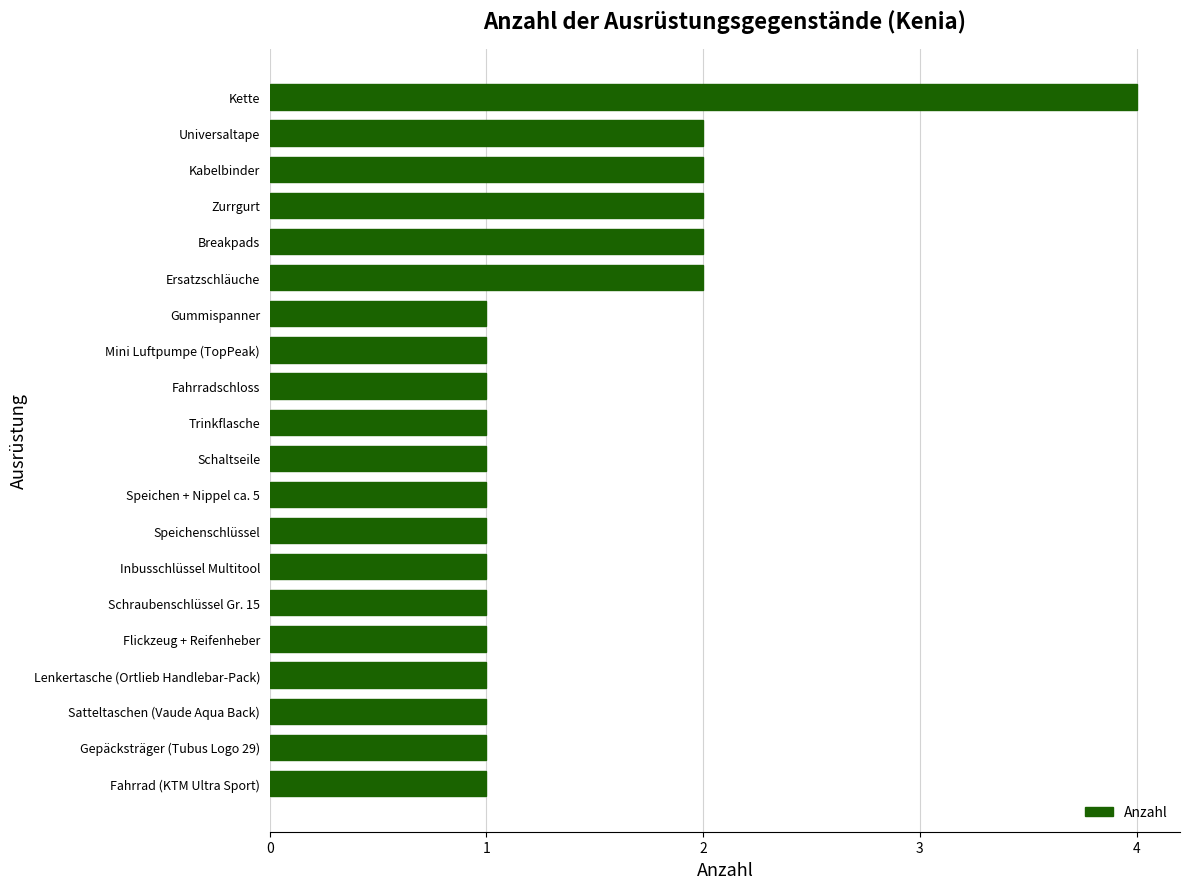

Reading bottom to top, list all the values displayed in this chart.

1	1	1	1	1	1	1	1	1	1	1	1	1	1	2	2	2	2	2	4